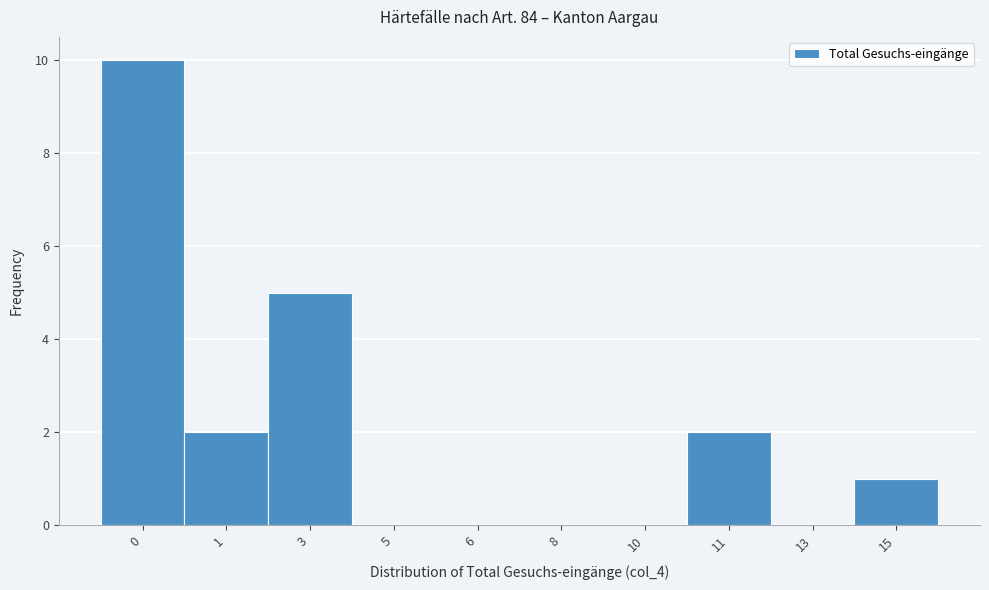

Reading left to right, list all the values displayed in this chart.

0=10	1=2	3=5	5=0	6=0	8=0	10=0	11=2	13=0	15=1